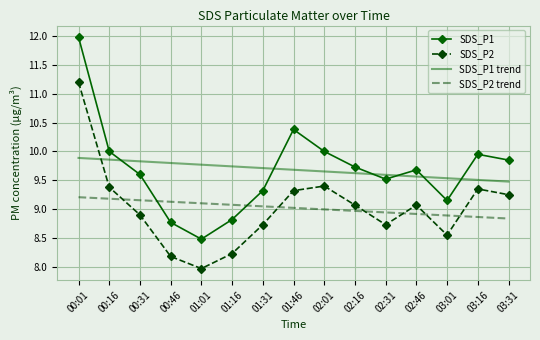

What value does the SDS_P1 series have at 00:31?

9.6